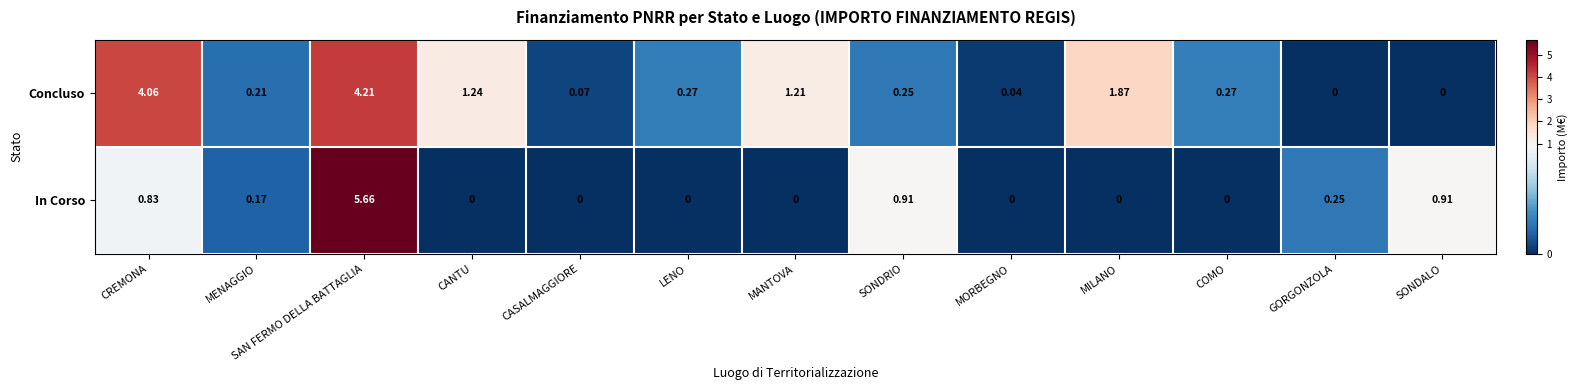

Which category has the highest value in the In Corso series?

SAN FERMO DELLA BATTAGLIA